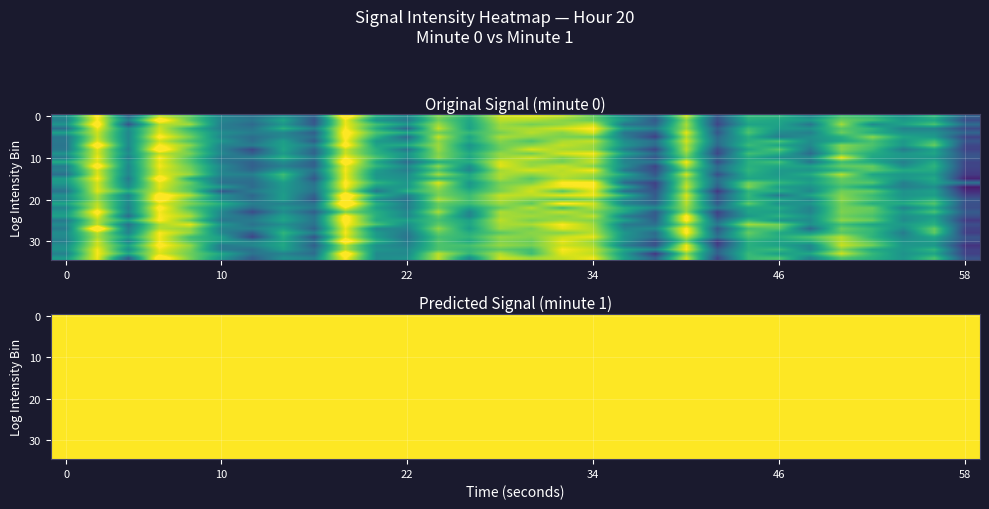

What is the difference between the highest and lowest values at 18?

2.5